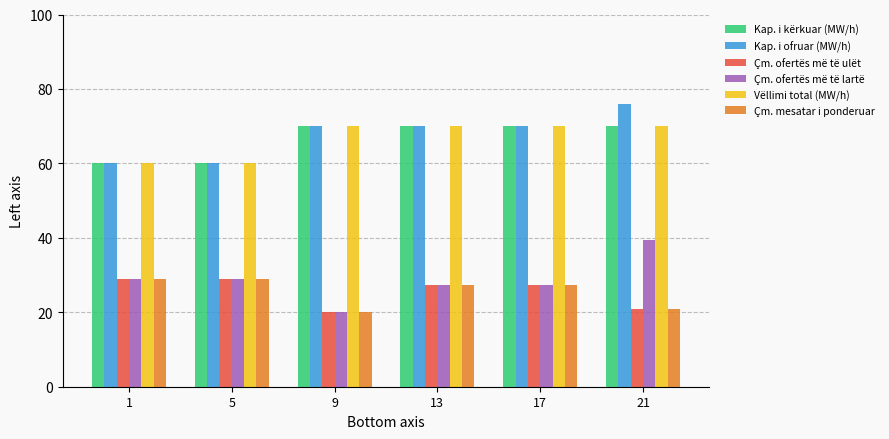

Is it true that Çm. ofertës më të lartë equals 28.9 at 5?

True